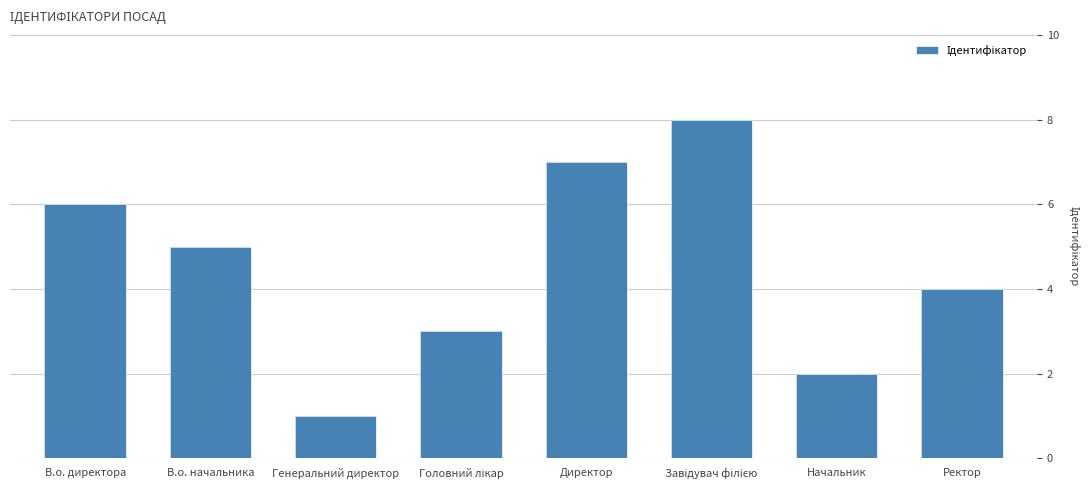

List the labels in order of value, smallest first.

Генеральний директор, Начальник, Головний лікар, Ректор, В.о. начальника, В.о. директора, Директор, Завідувач філією